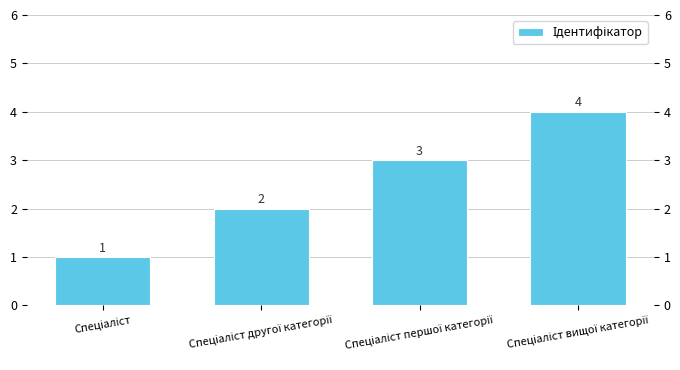

Rank the categories by value from highest to lowest.

Спеціаліст вищої категорії, Спеціаліст першої категорії, Спеціаліст другої категорії, Спеціаліст